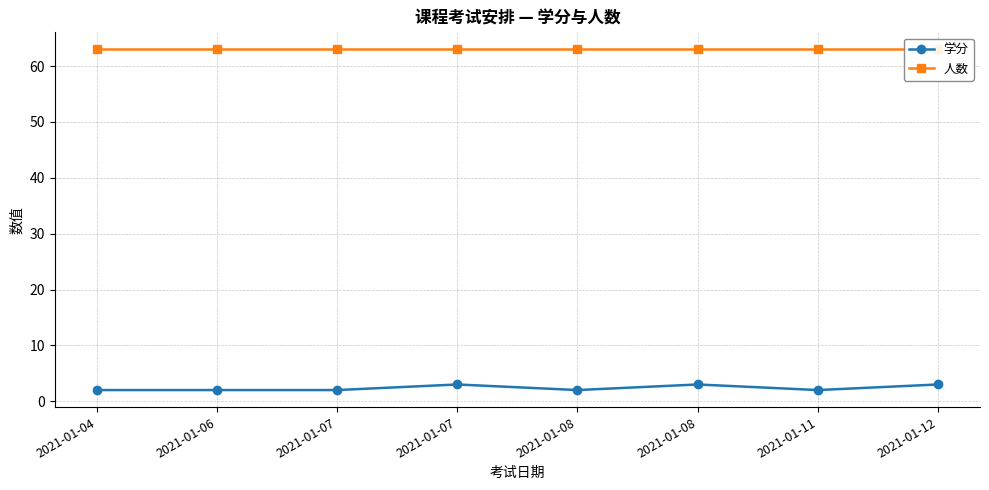

What is the maximum value shown in the chart?

63